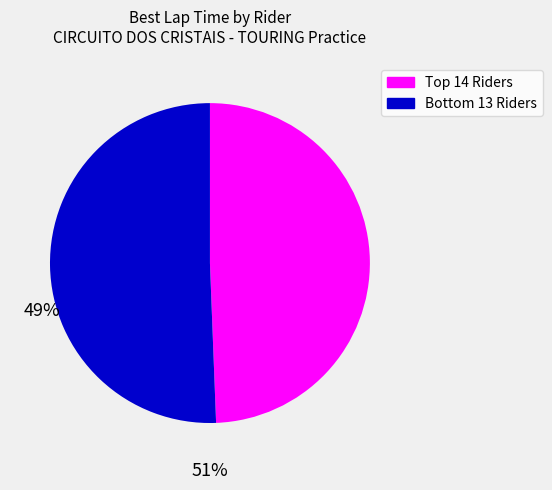

Is there a majority slice in this chart?

Yes